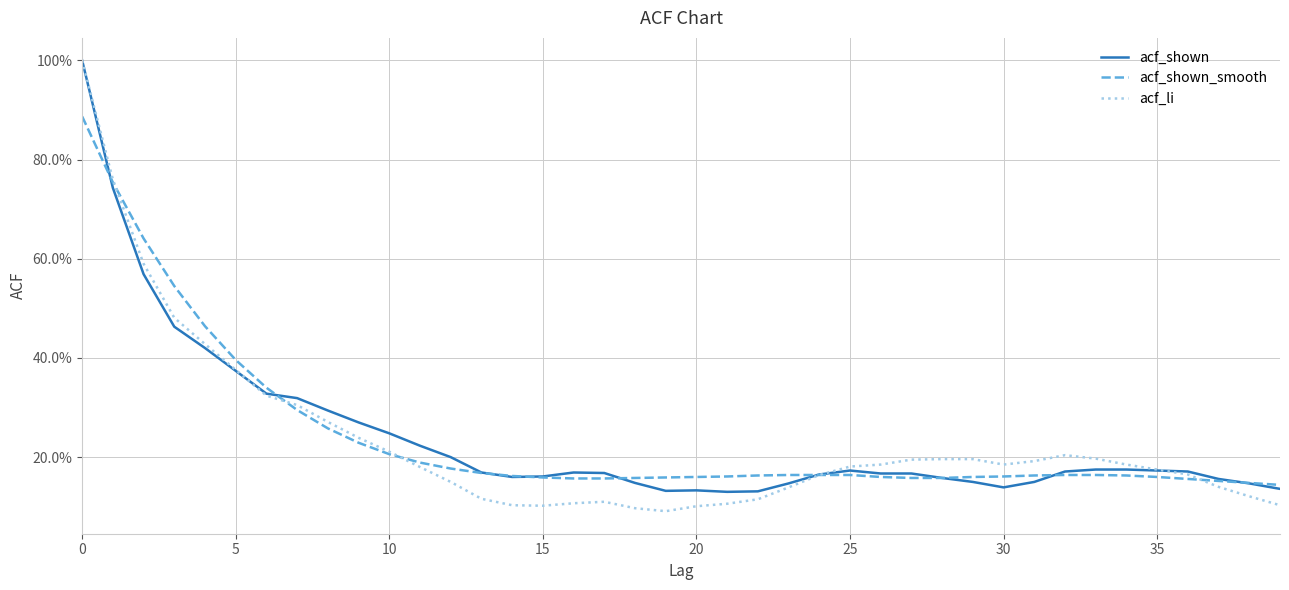

What are all the series names shown in the legend?

acf_shown, acf_shown_smooth, acf_li